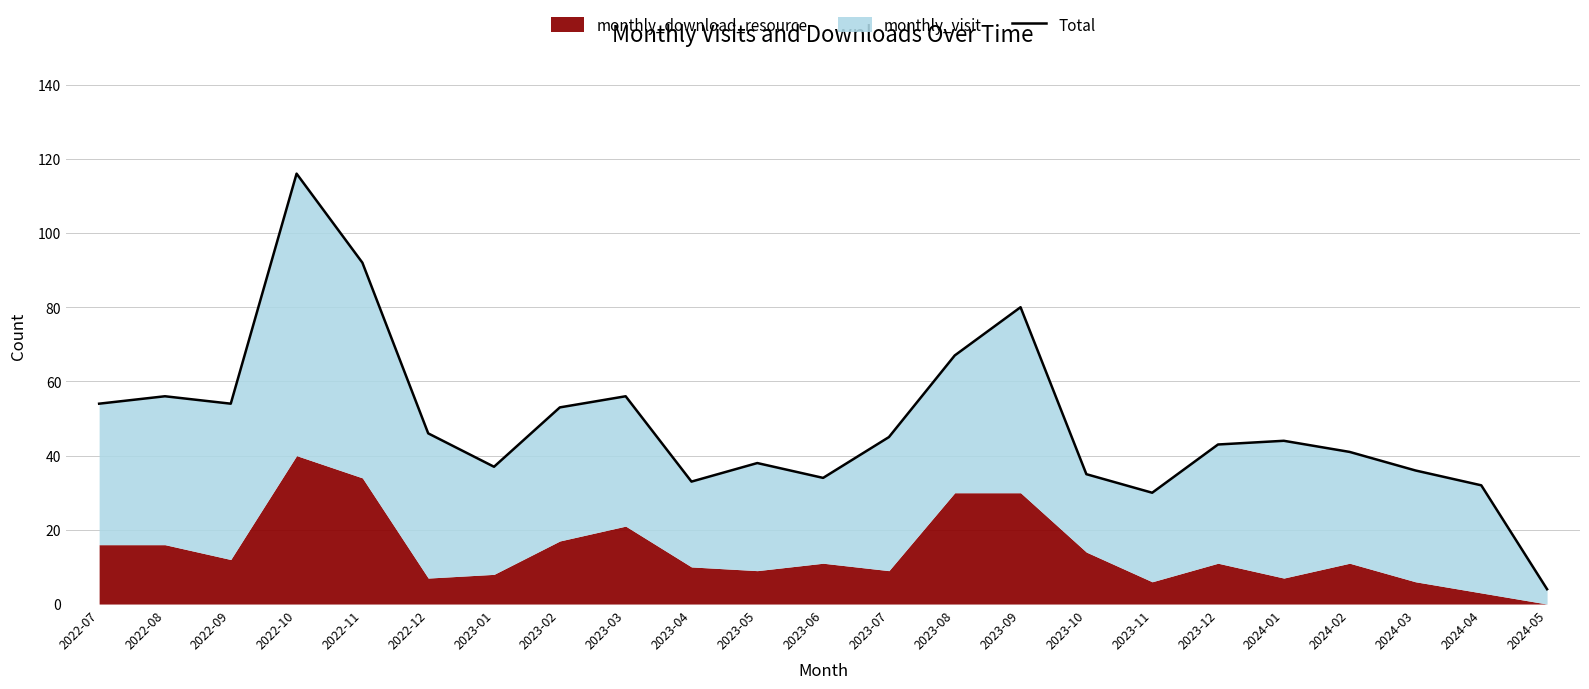

Where is the first local minimum?

2022-09